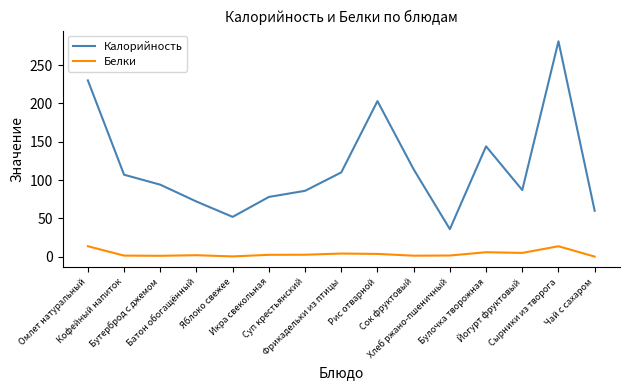

What is the difference between the highest and lowest values at Батон обогащённый?

70.0